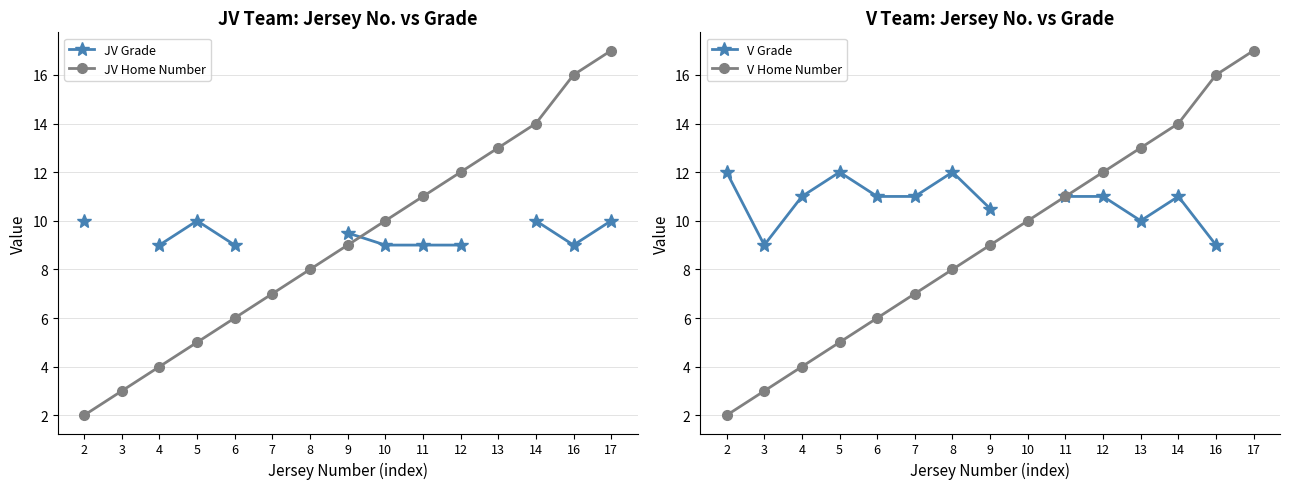

True or false: V Grade and JV Home Number cross at least once.

False